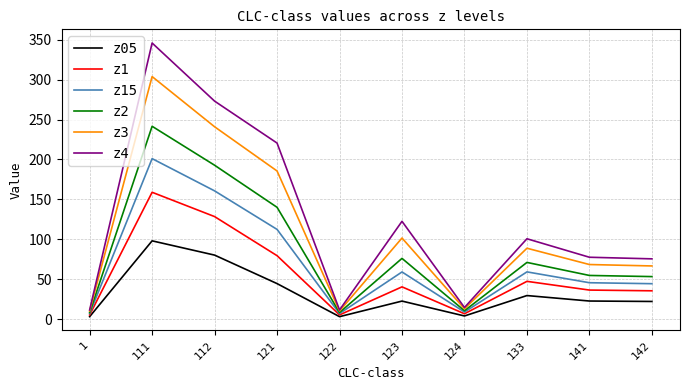

Which series has the largest total across all categories?

z4